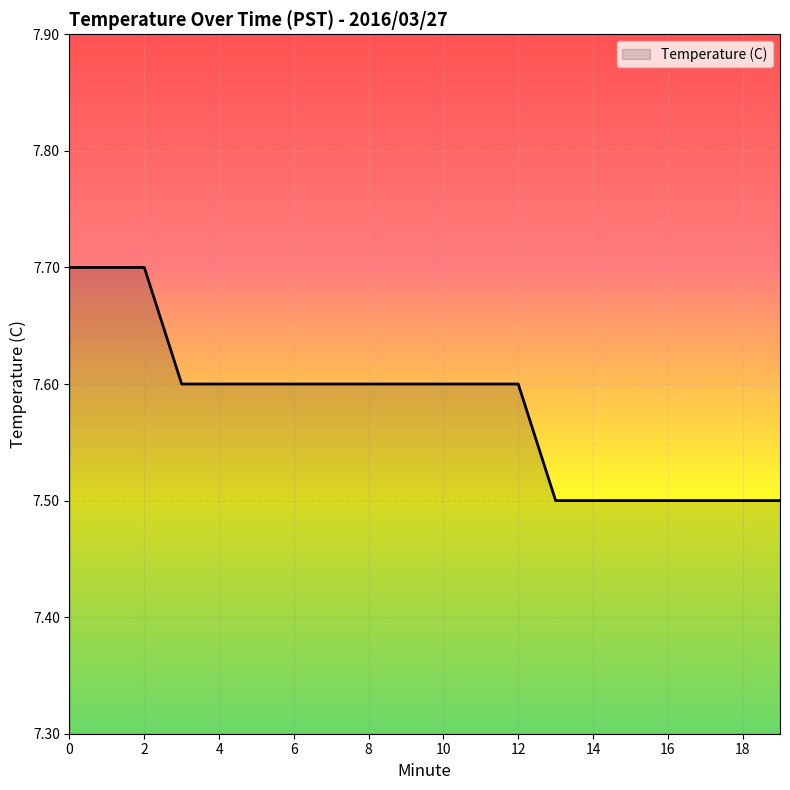

What is the maximum value shown in the chart?

7.7